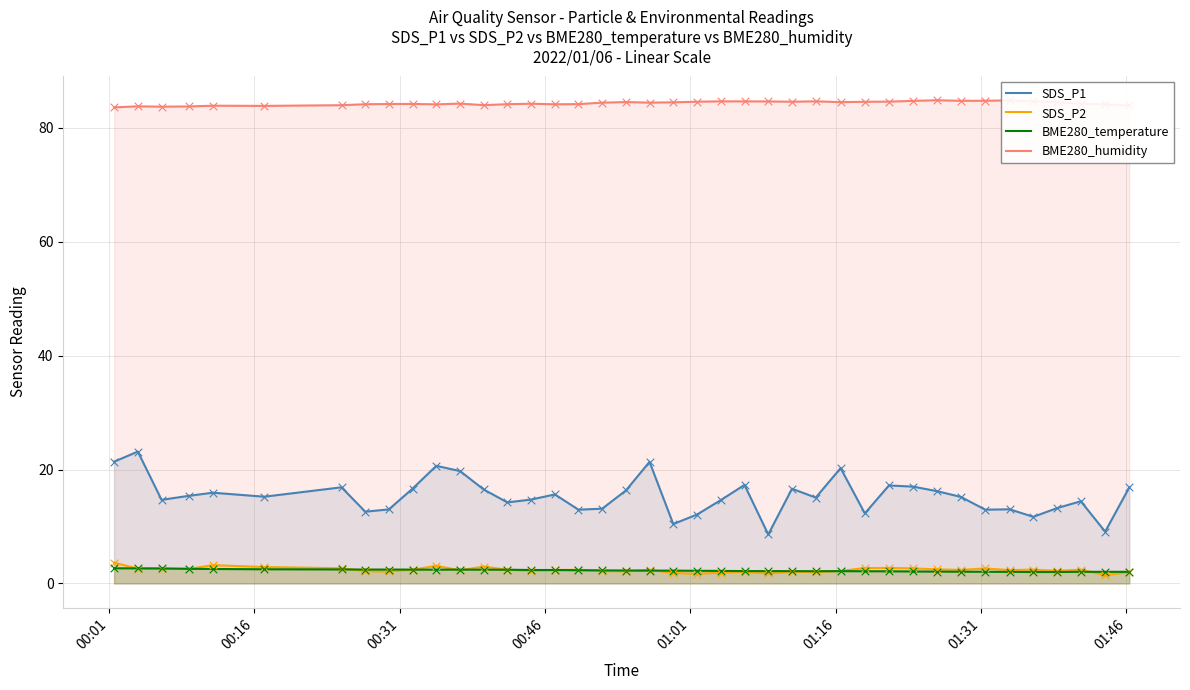

What are all the series names shown in the legend?

SDS_P1, SDS_P2, BME280_temperature, BME280_humidity